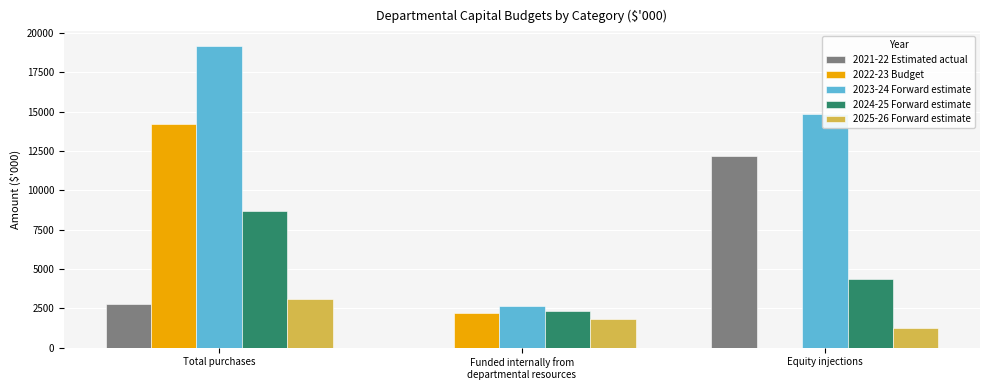

What are all the series names shown in the legend?

2021-22 Estimated actual, 2022-23 Budget, 2023-24 Forward estimate, 2024-25 Forward estimate, 2025-26 Forward estimate